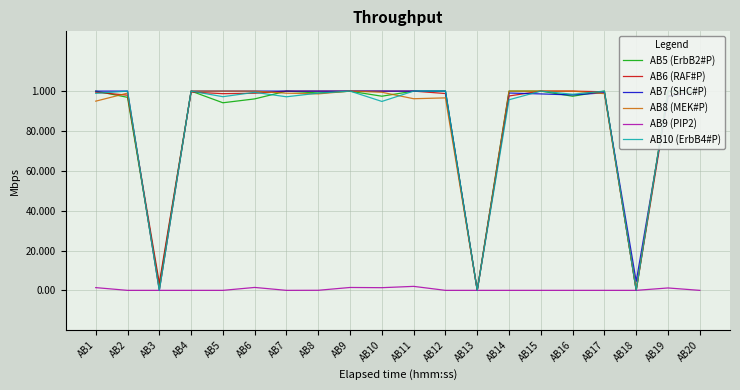

Is the value of AB8 (MEK#P) at AB7 greater than the value of AB10 (ErbB4#P) at AB18?

Yes